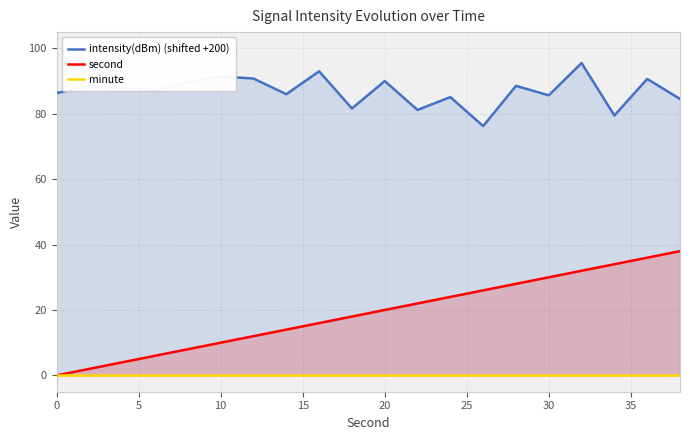

Which series has the largest total across all categories?

intensity(dBm) (shifted +200)